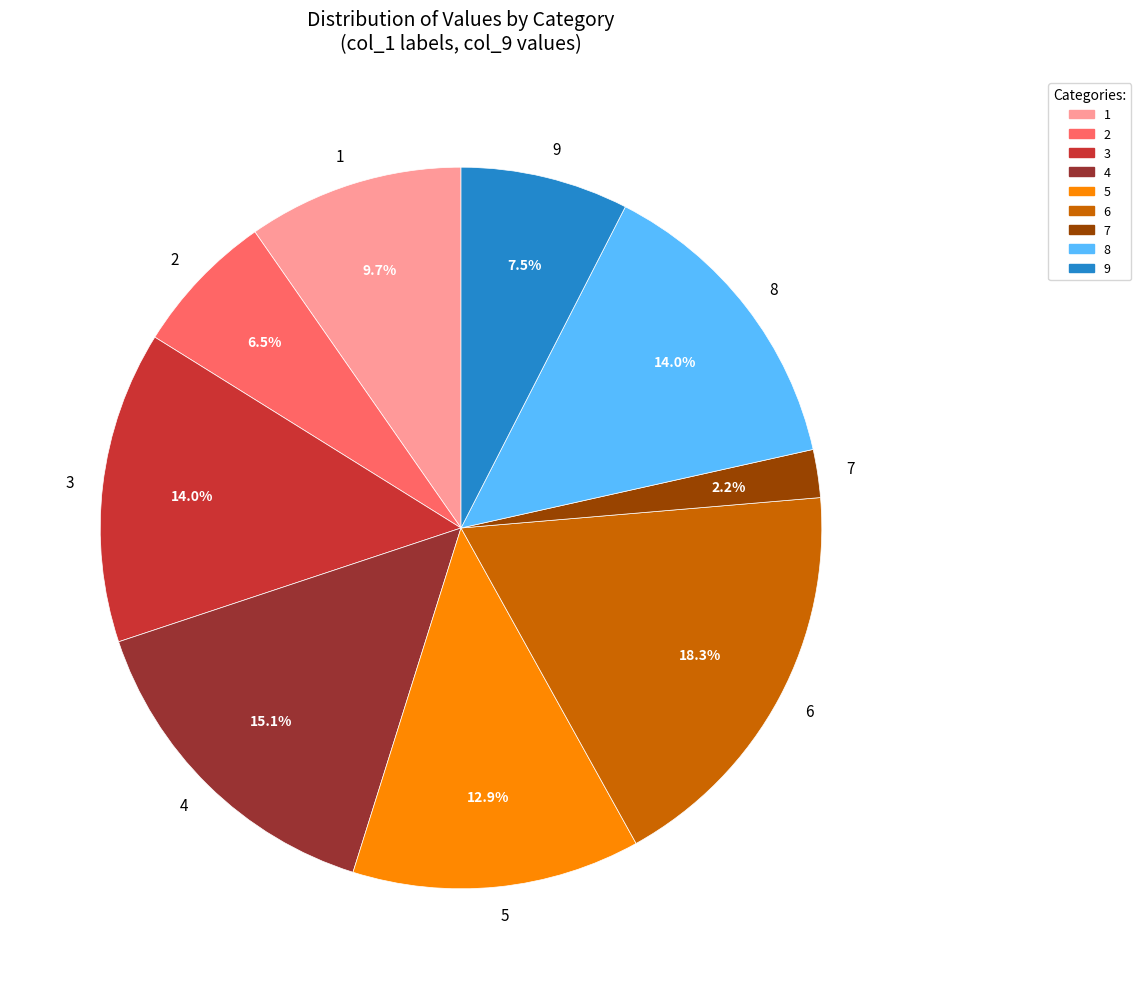

Is the sum of 7 and 1 greater than half?

No